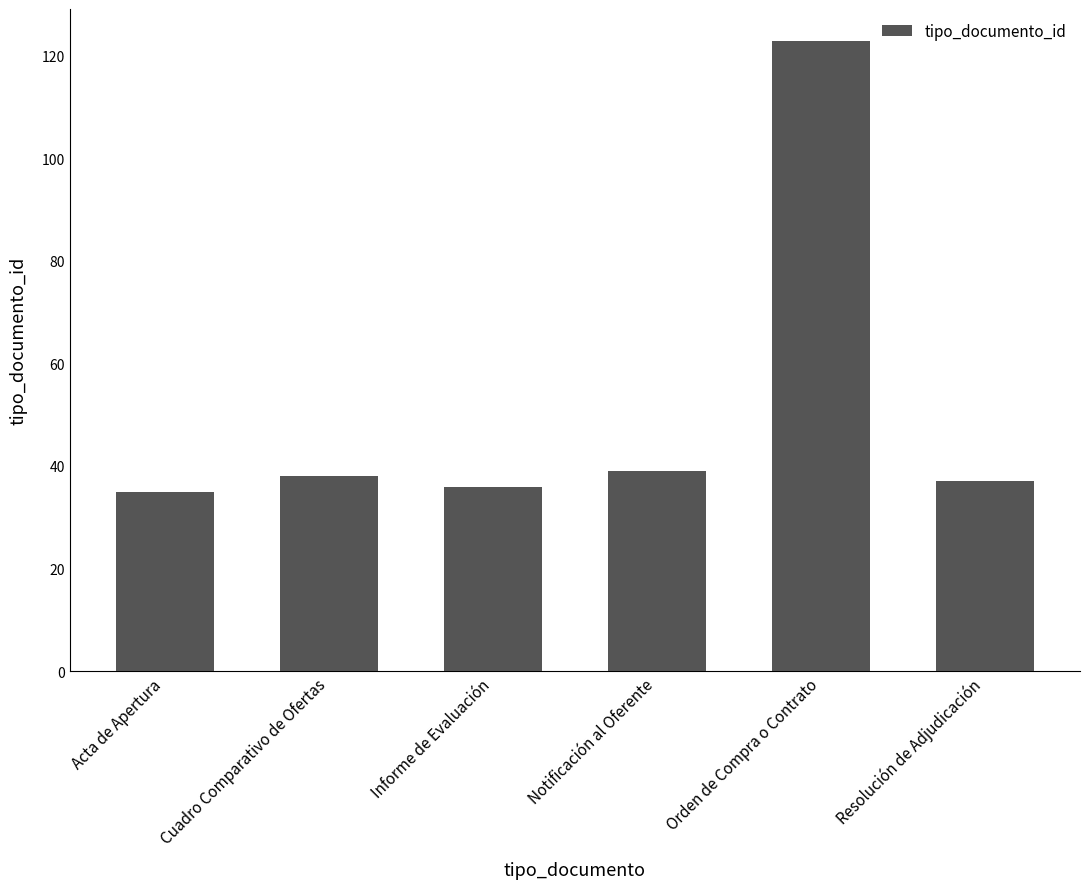

What is the sum of the values at Cuadro Comparativo de Ofertas and Acta de Apertura?

73